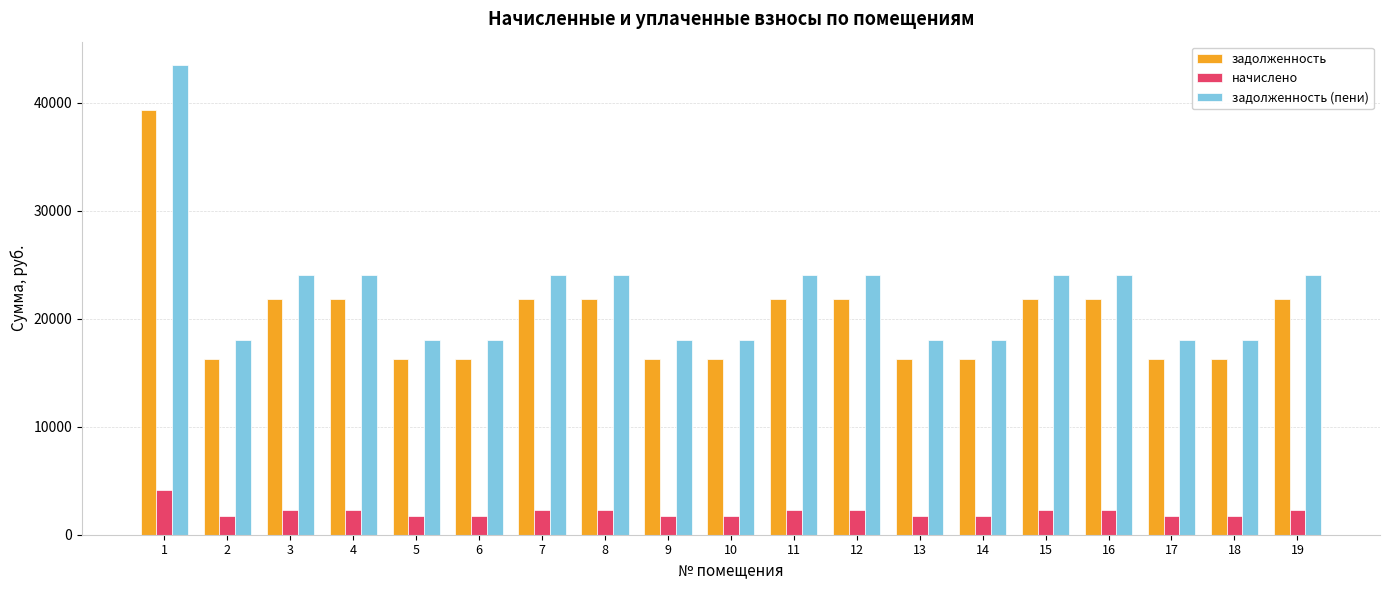

What is the spread (max minus min) of values at 13?

16274.5